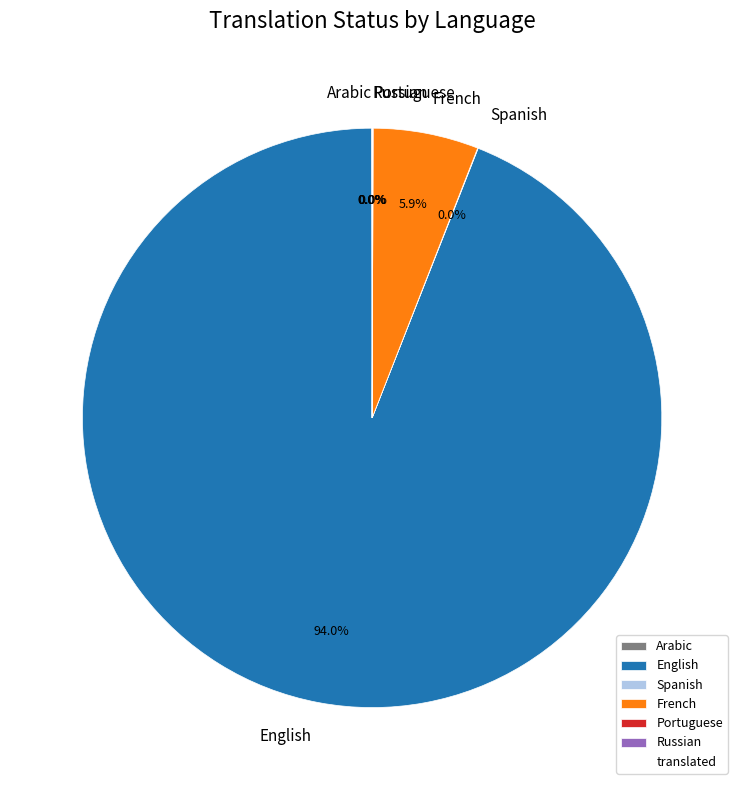

What is the majority slice?

English